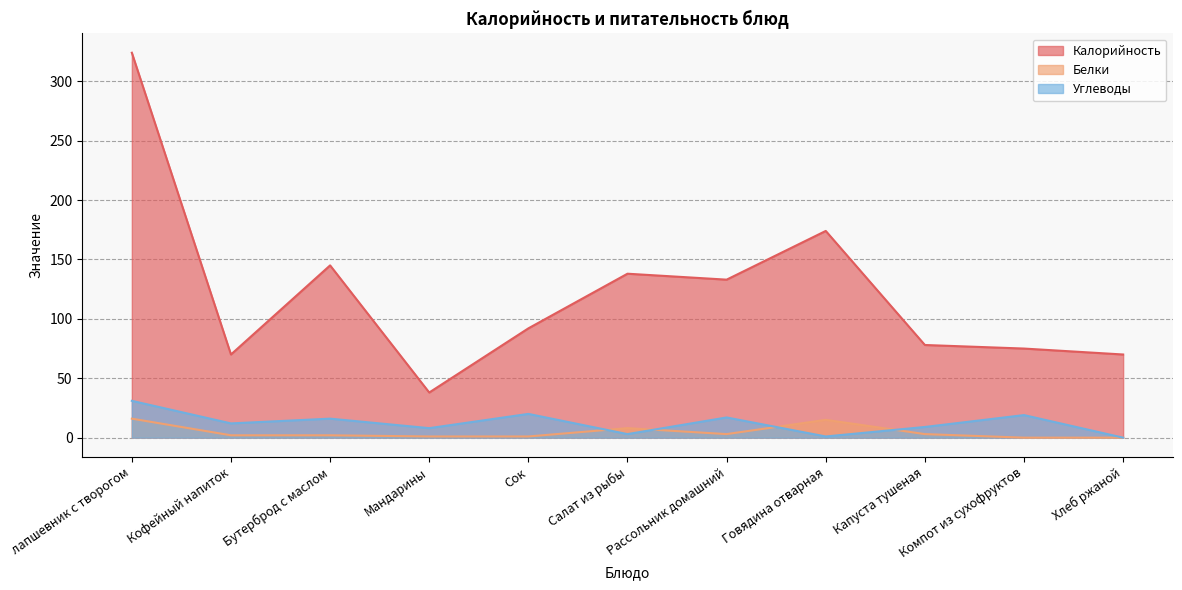

How many interior local valleys does the Калорийность series have?

3